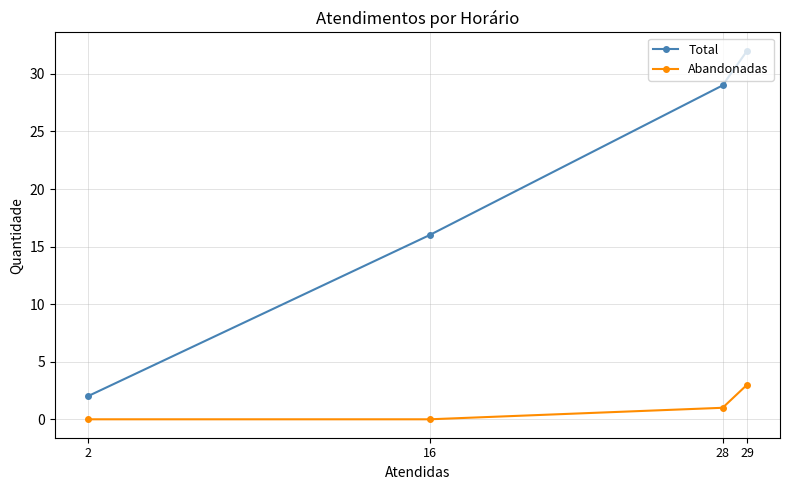

What is the sum of the Abandonadas values at 16 and 28?

1